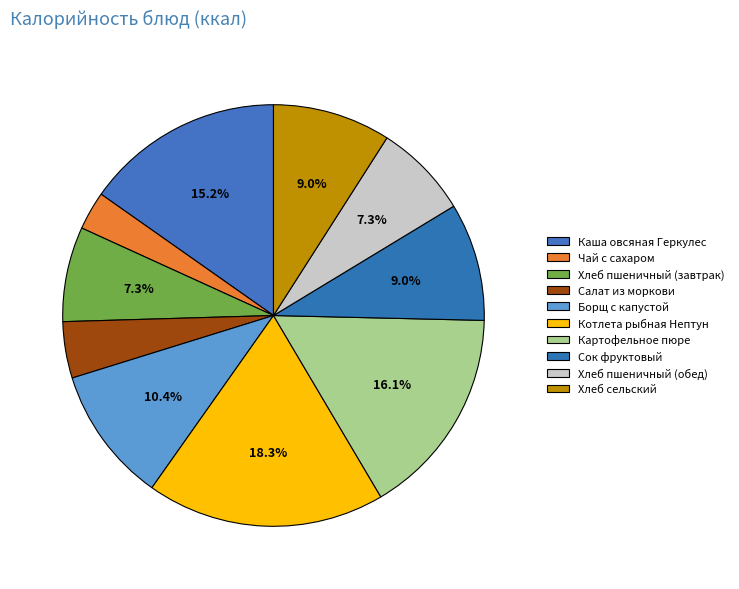

How many segments does this pie chart have?

10